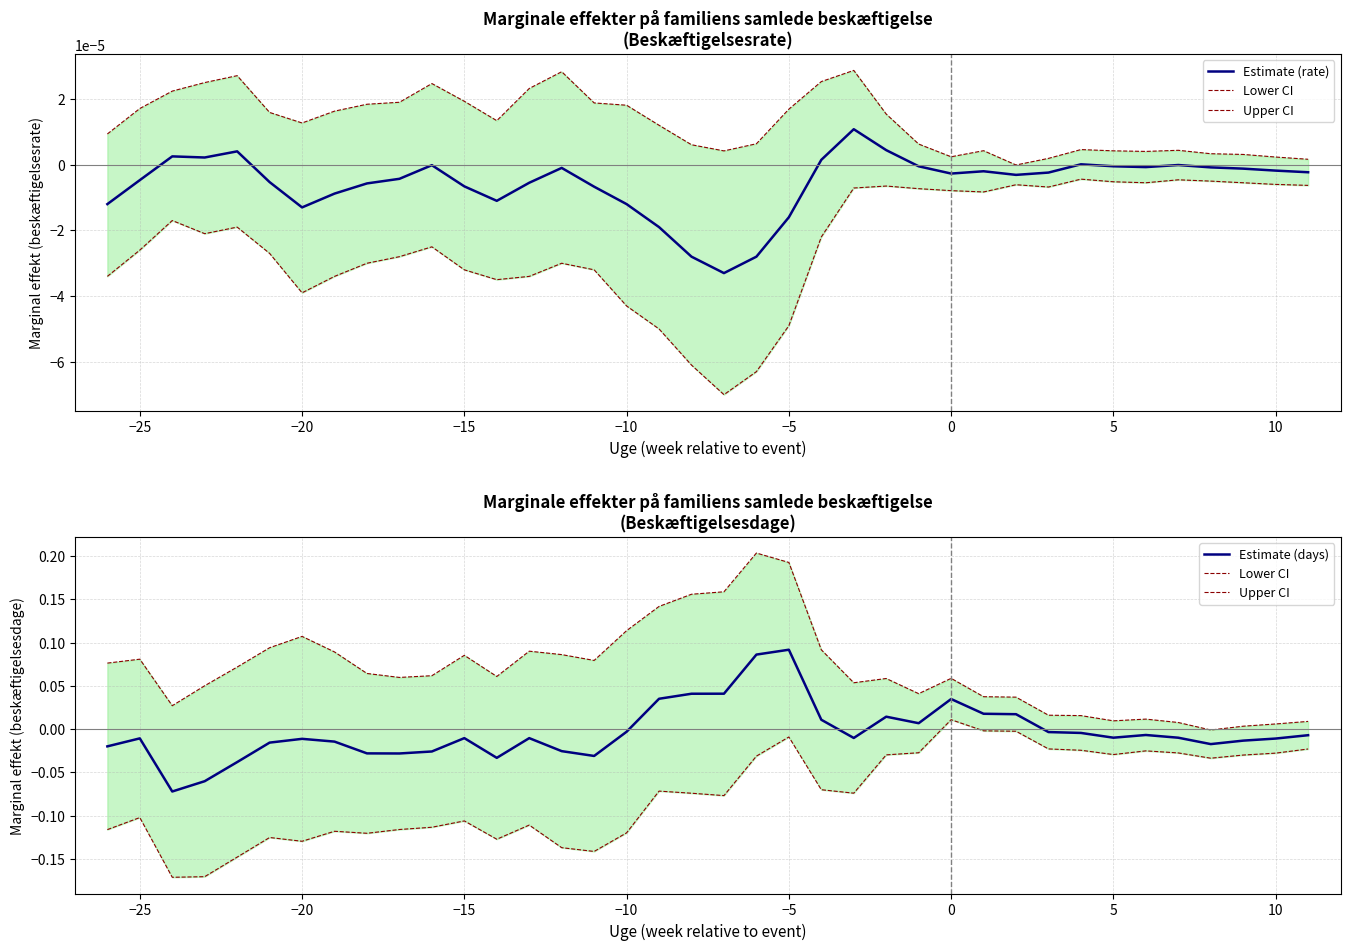

What is the highest value of the Estimate (days) series?

0.1